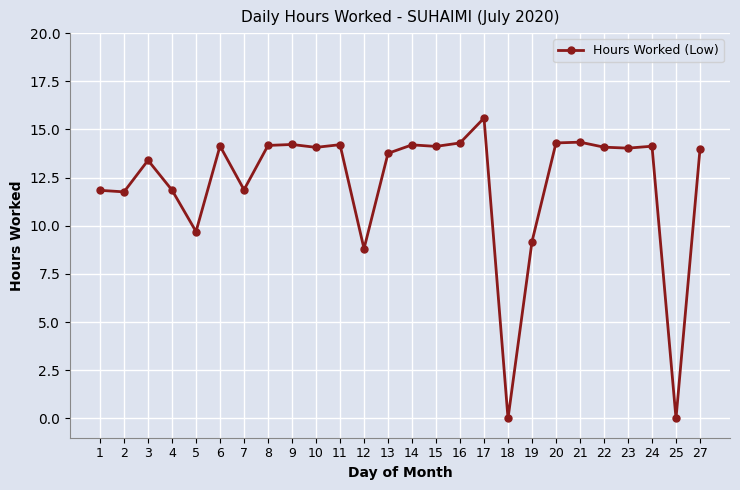

At which category does the data reach its first local peak?

3